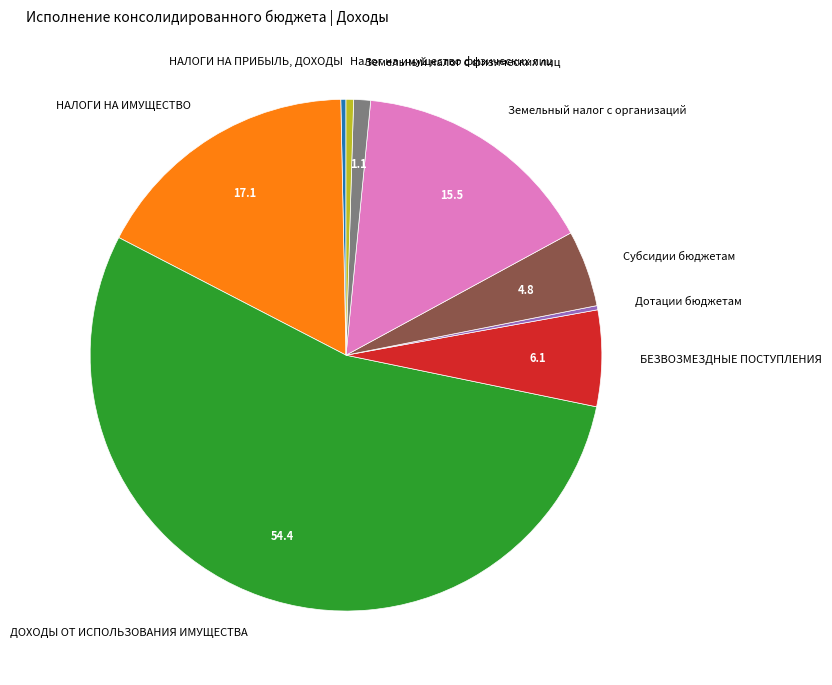

Is it true that ДОХОДЫ ОТ ИСПОЛЬЗОВАНИЯ ИМУЩЕСТВА is 46% of the pie?

False